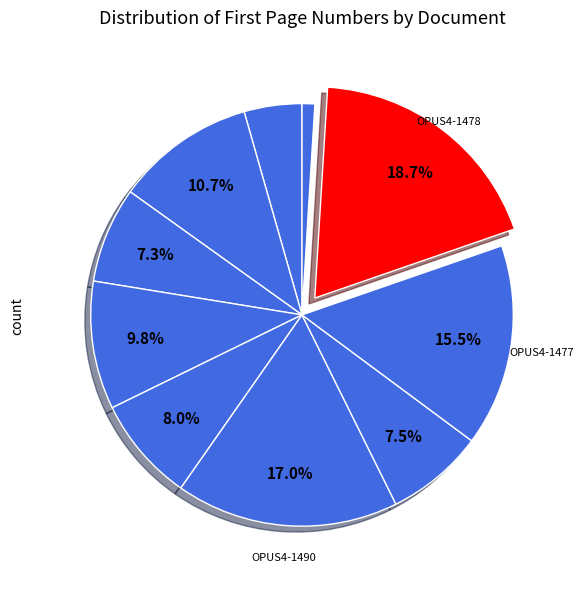

How many slices are in this pie chart?

10